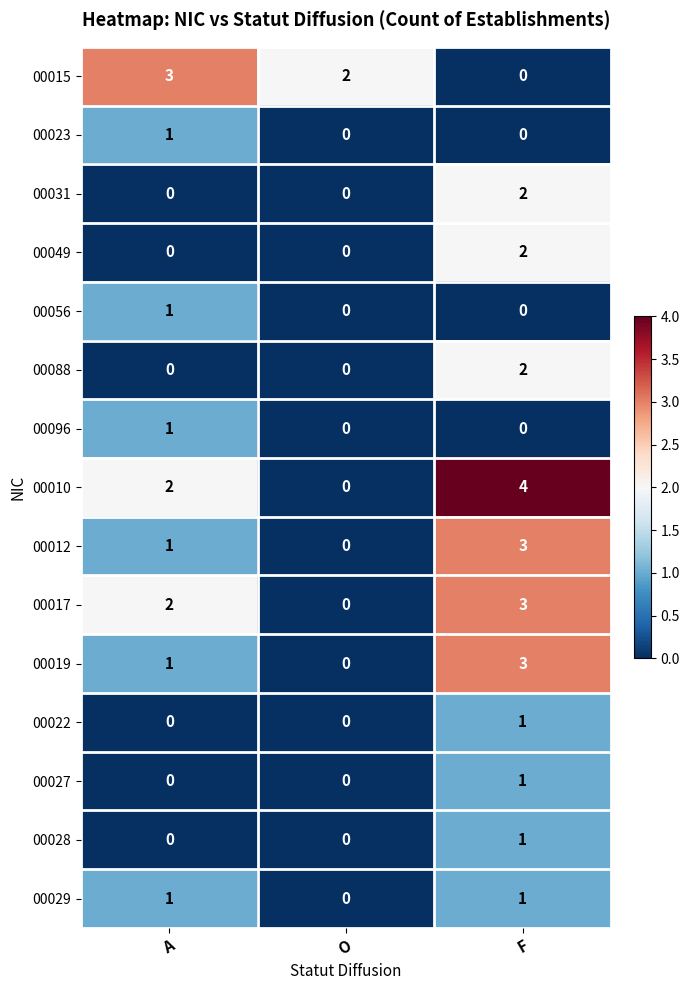

Count the 00019 values in the range 0 to 3.

3